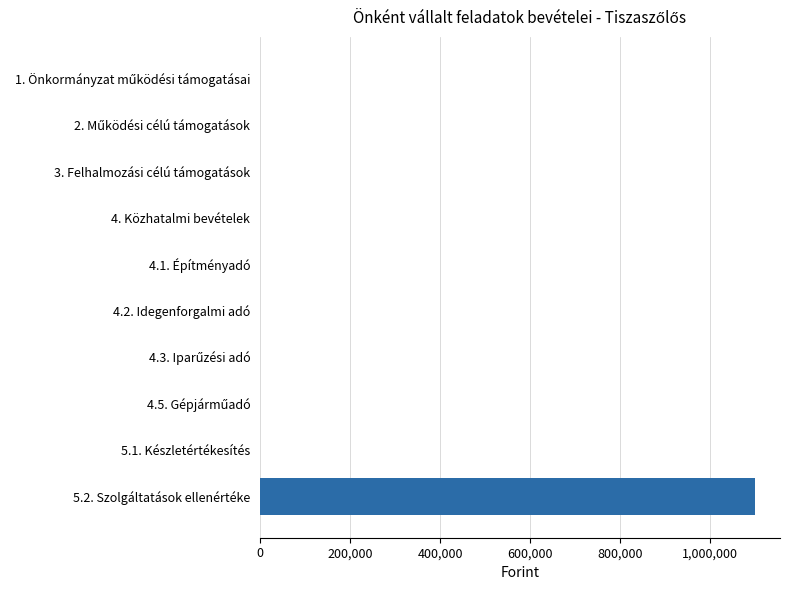

How many values exceed 0?

1